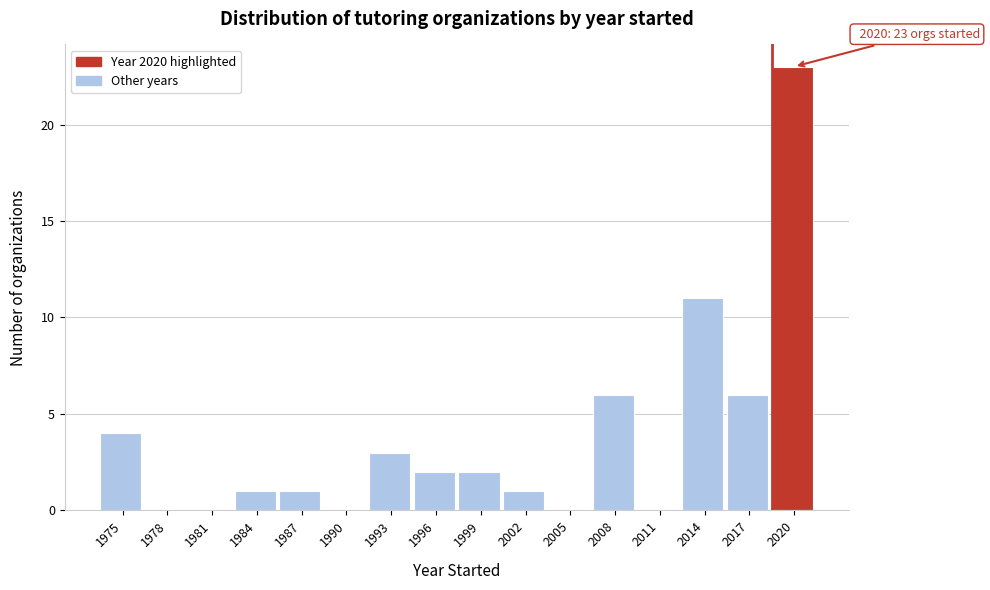

Reading left to right, transcribe all the data shown in this chart.

1975=4	1978=0	1981=0	1984=1	1987=1	1990=0	1993=3	1996=2	1999=2	2002=1	2005=0	2008=6	2011=0	2014=11	2017=6	2020=23